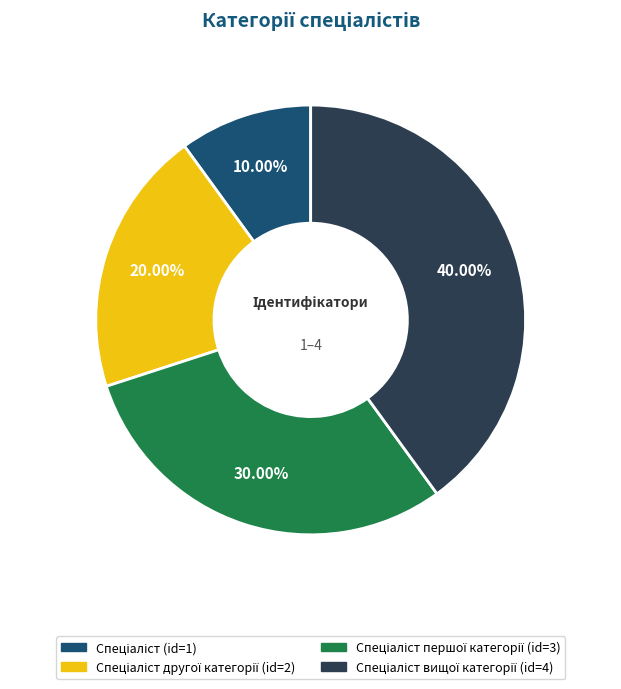

Is there a majority slice in this chart?

No